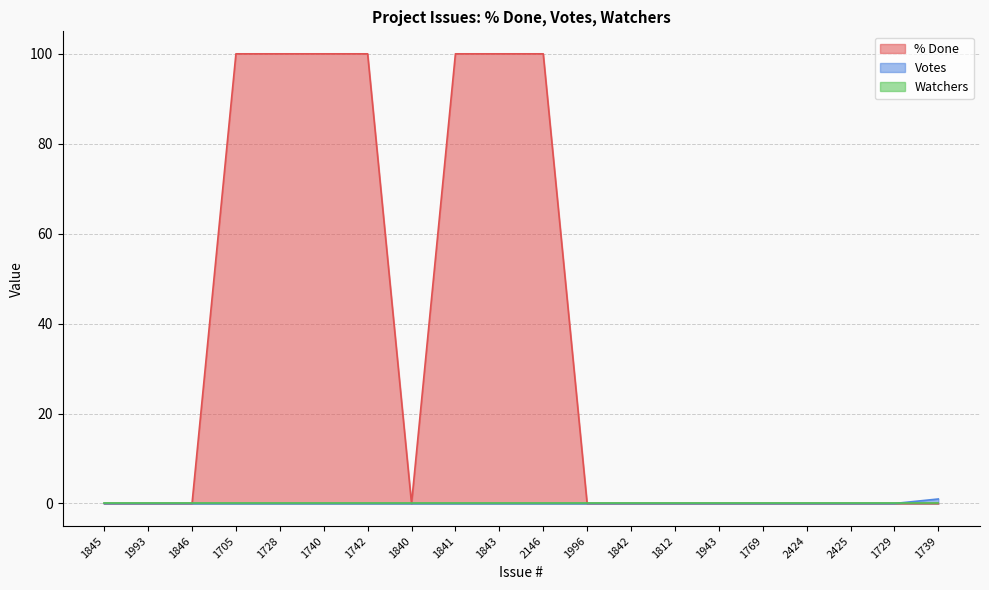

Rank the categories by % Done value from highest to lowest.

1705, 1728, 1740, 1742, 1841, 1843, 2146, 1845, 1993, 1846, 1840, 1996, 1842, 1812, 1943, 1769, 2424, 2425, 1729, 1739